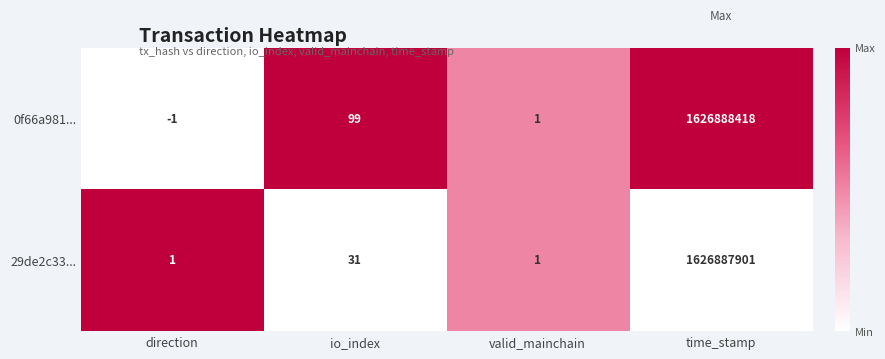

At direction, list the series in order from largest to smallest.

29de2c33..., 0f66a981...